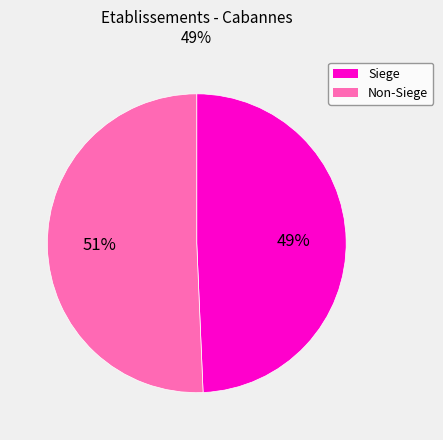

Is there a majority slice in this chart?

Yes